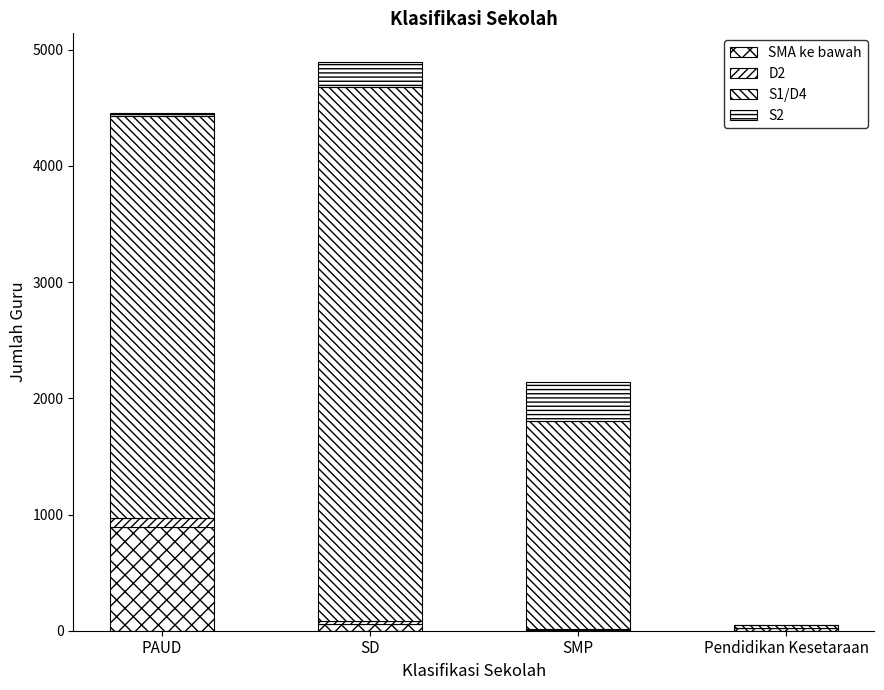

What position from the right is Pendidikan Kesetaraan?

1